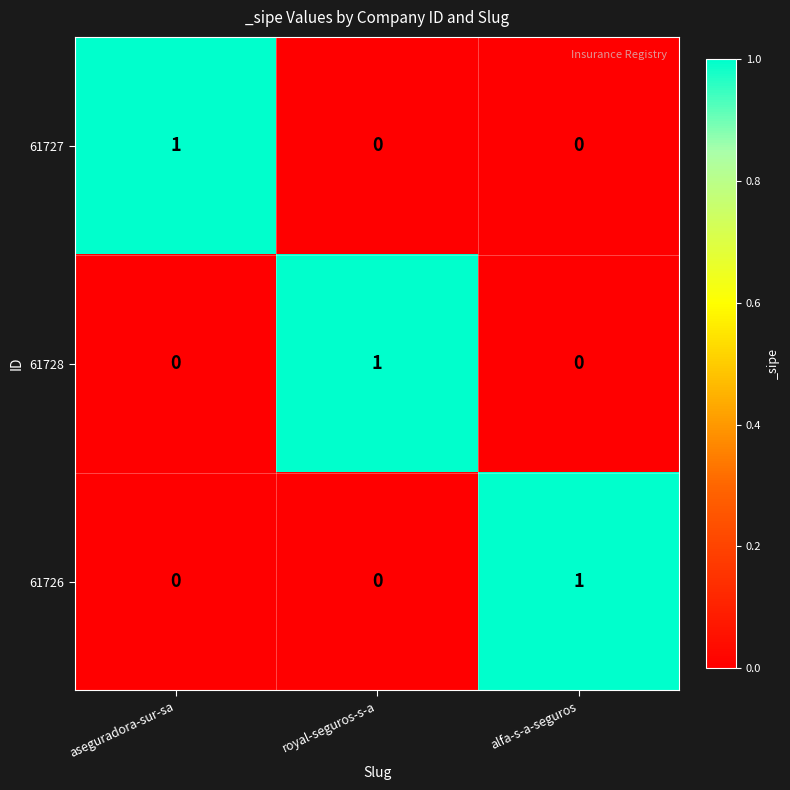

Reading left to right, list all the values displayed in this chart.

61727: 1	0	0
61728: 0	1	0
61726: 0	0	1